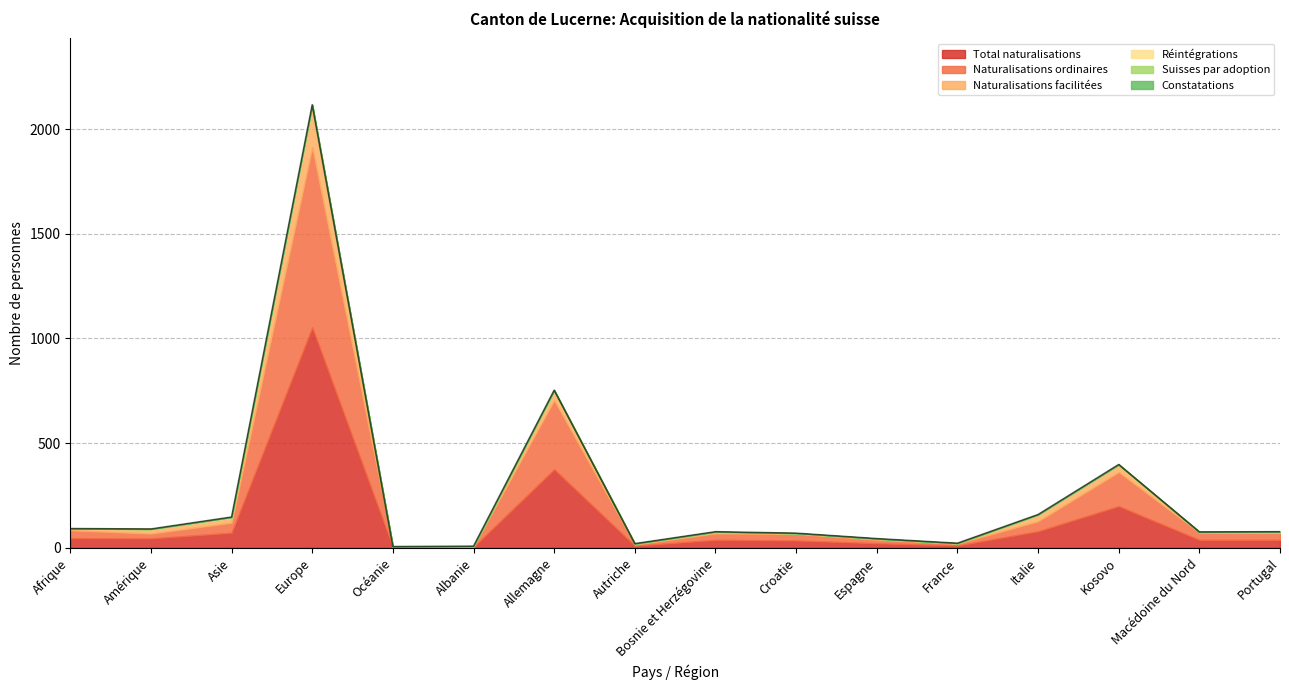

Reading left to right, extract all data points from this chart.

Total naturalisations: 46	45	72	1053	3	4	375	10	38	35	22	11	79	199	38	38
Naturalisations ordinaires: 84	68	120	1914	4	7	705	16	69	67	39	20	127	362	73	72
Naturalisations facilitées: 92	90	147	2116	6	8	753	20	77	70	44	22	159	398	76	77